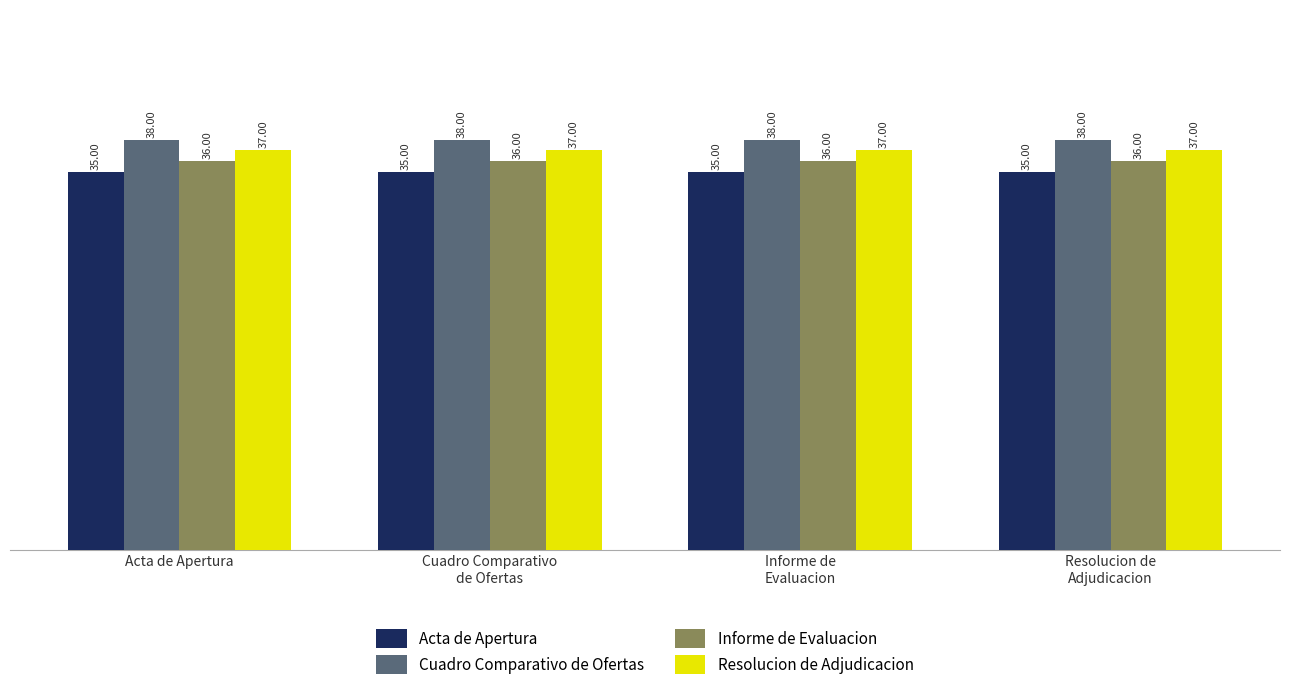

Are the bars horizontal?

No